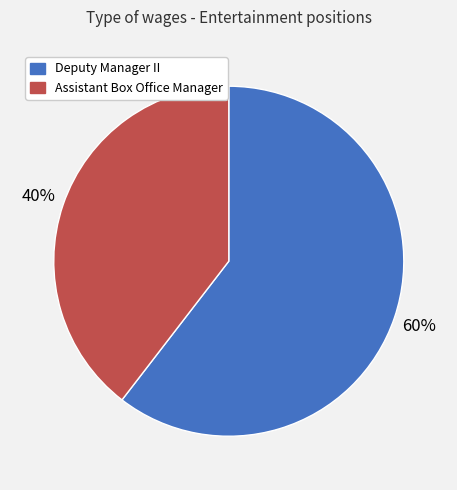

Does Assistant Box Office Manager represent more than half of the total?

No